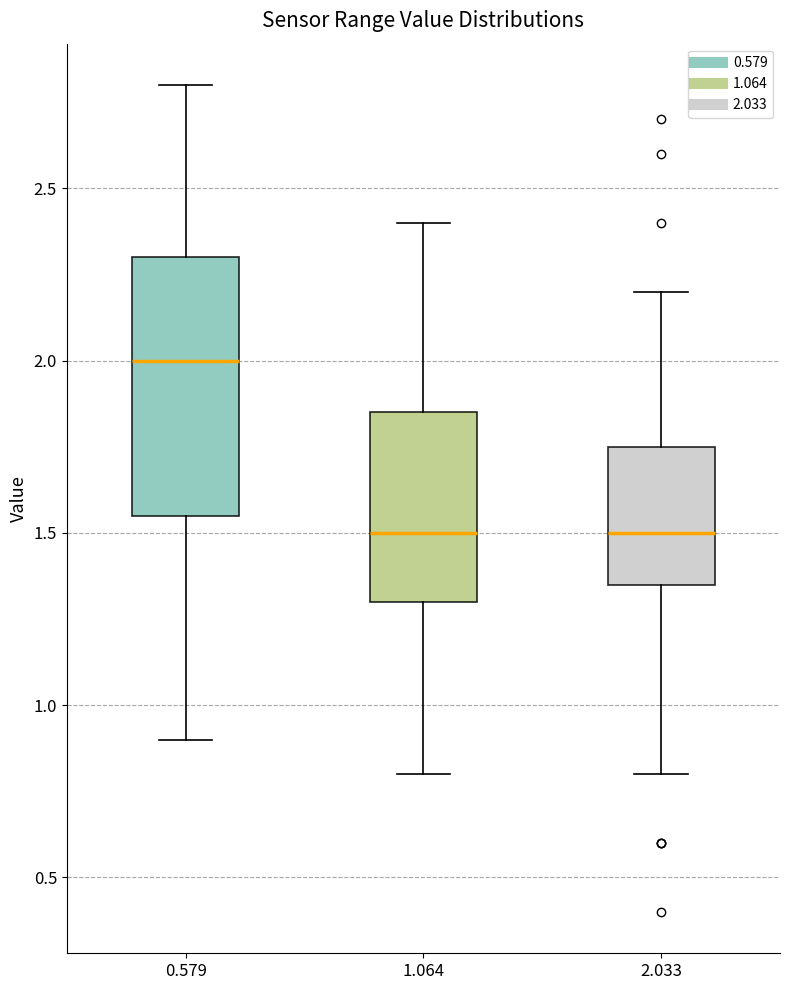

Comparing the boxes themselves (not the whiskers), which one is the tallest?

0.579